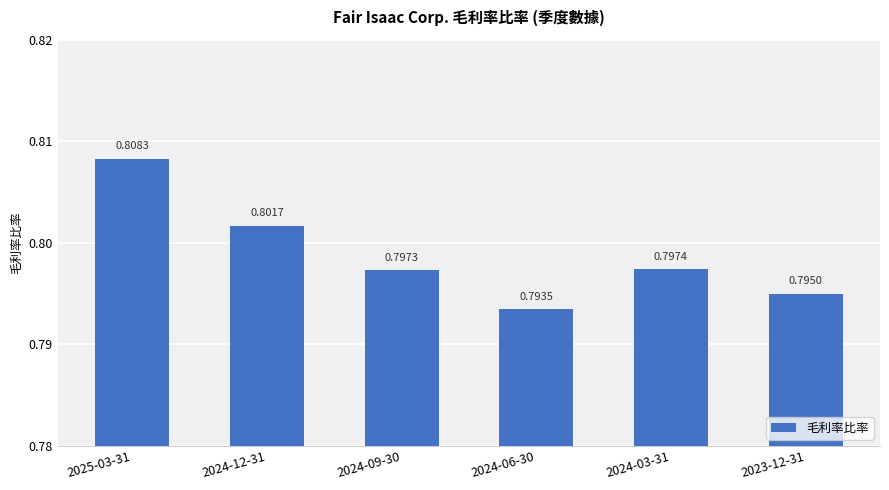

What is the label of the 4th bar from the right?

2024-09-30